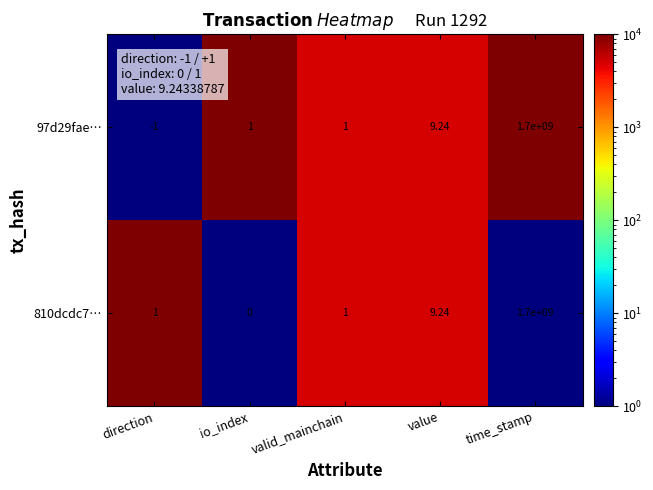

Which series has the largest total across all categories?

810dcdc7…